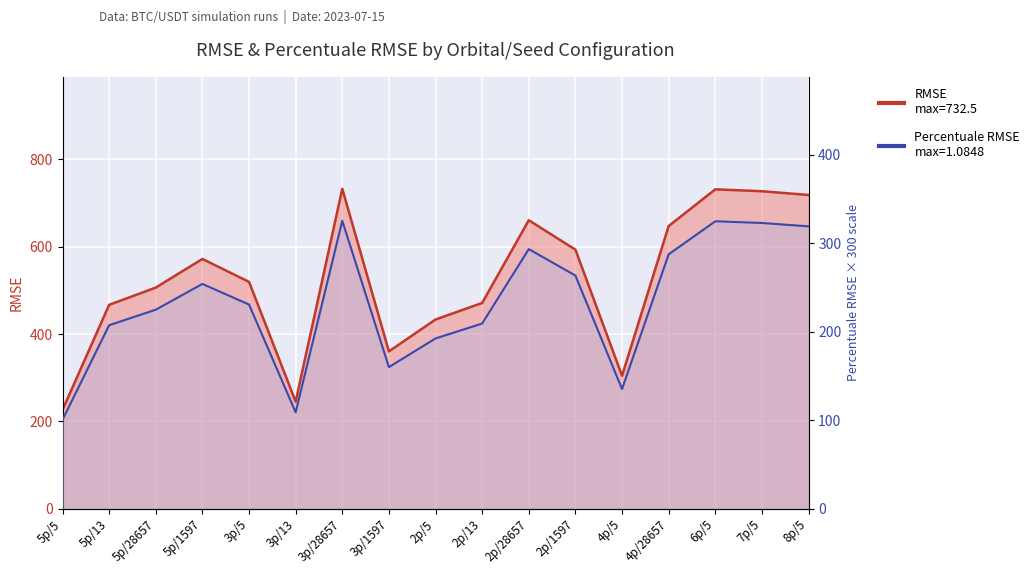

What is the minimum value for RMSE?

100.6